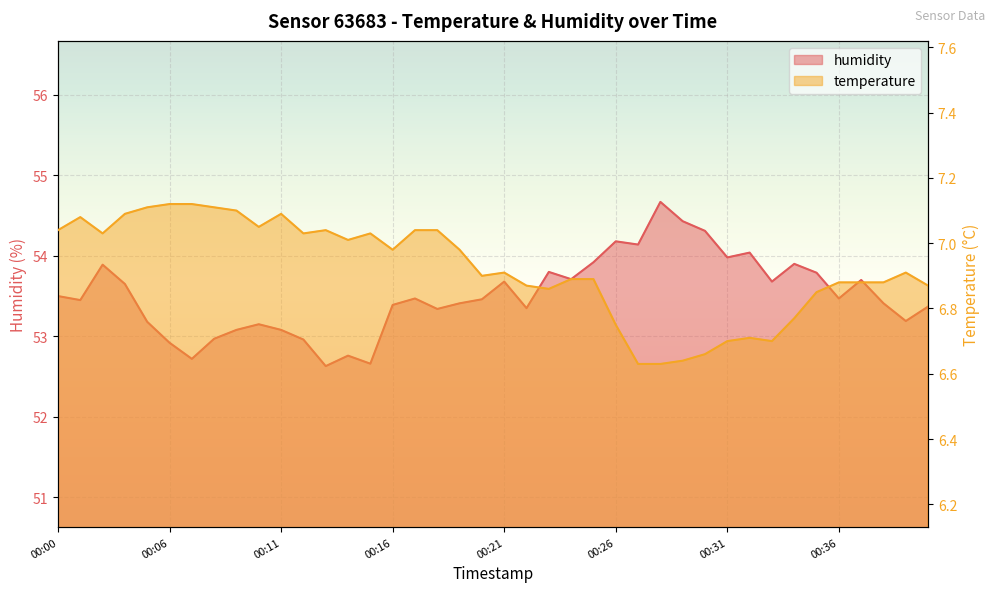

What are all the series names shown in the legend?

temperature, humidity